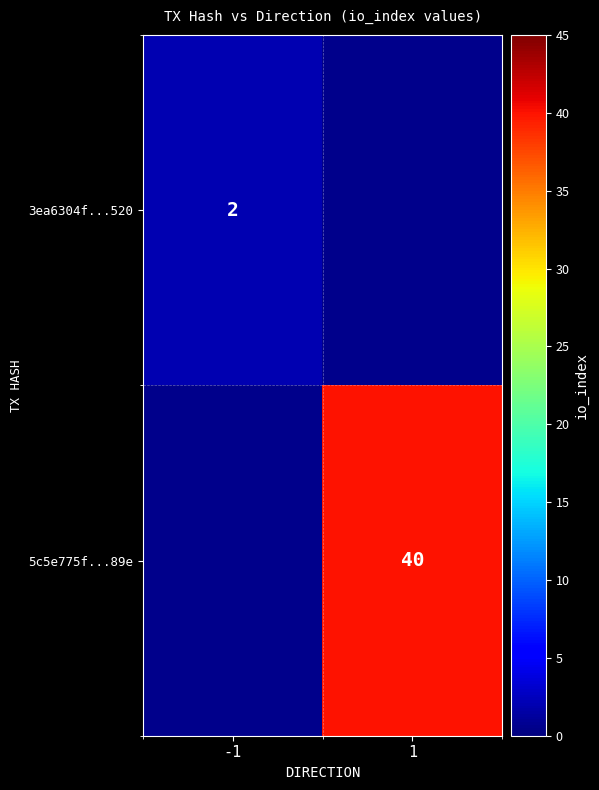

Which has a higher value, 1 or -1?

-1